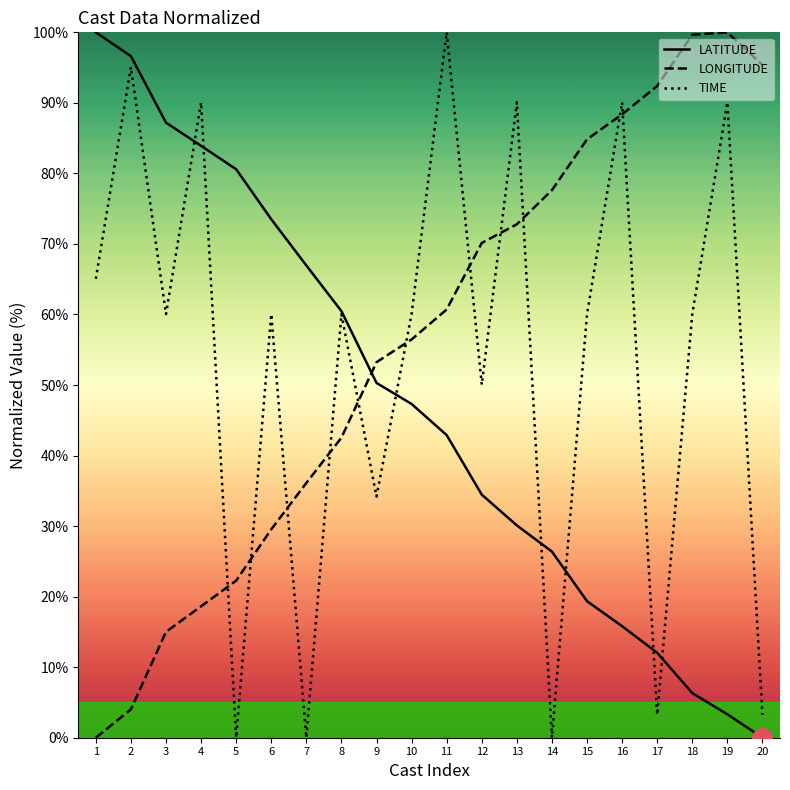

Which series has the largest total across all categories?

LONGITUDE